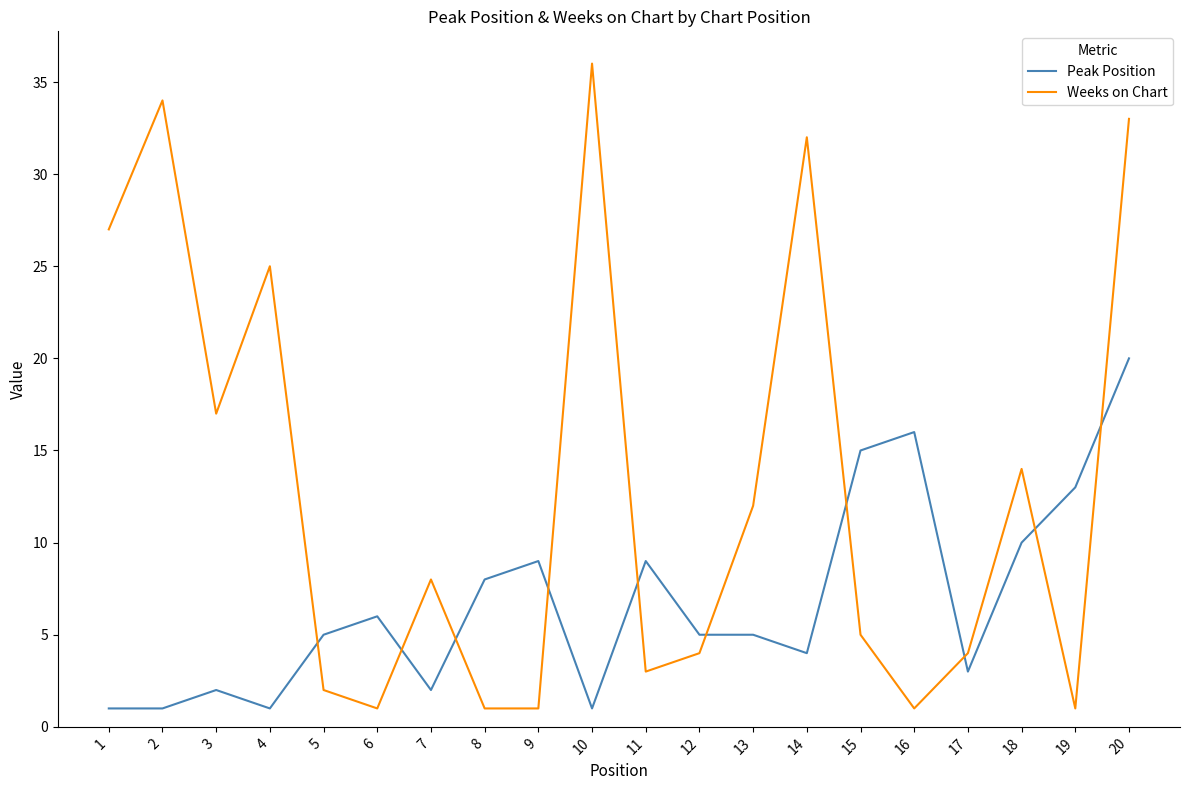

True or false: Peak Position has more than 1 points higher than both neighbors.

True